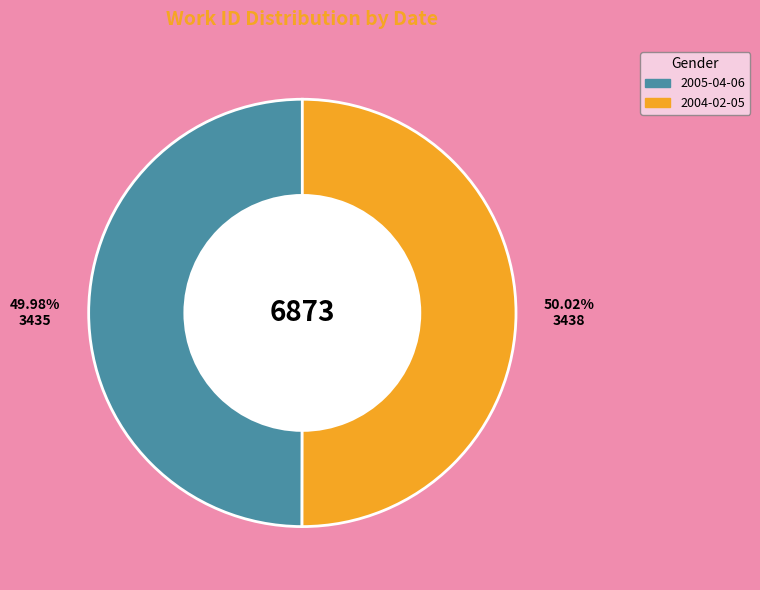

The 2005-04-06 slice represents 60% of the pie. True or false?

False